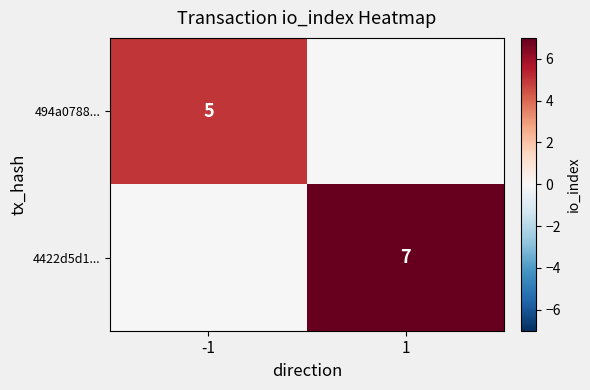

Is it true that 4422d5d1... equals 7 at 1?

True